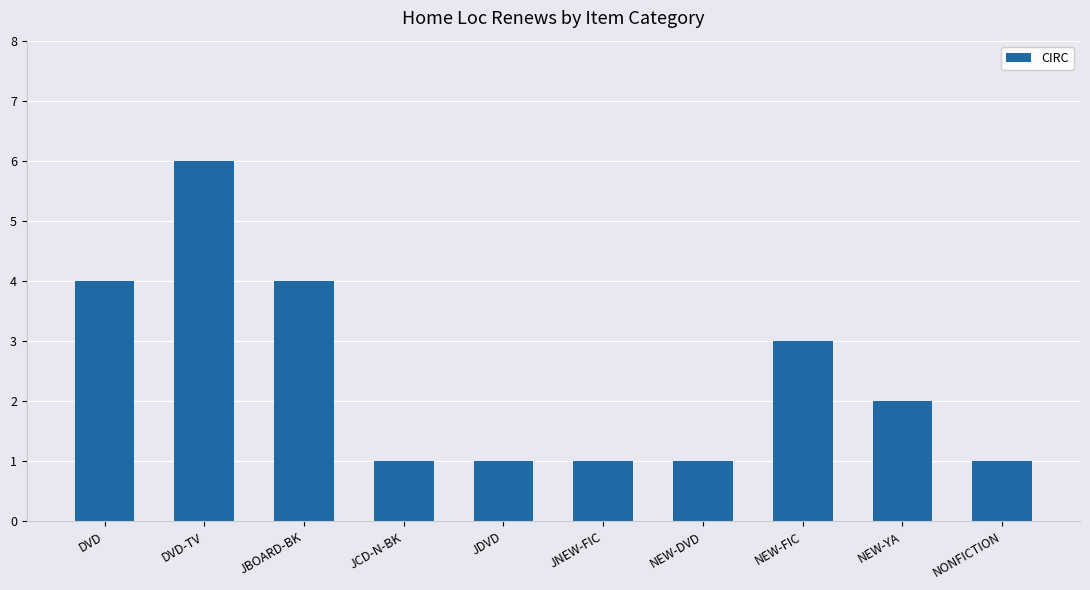

What is the approximate value at DVD-TV?

6